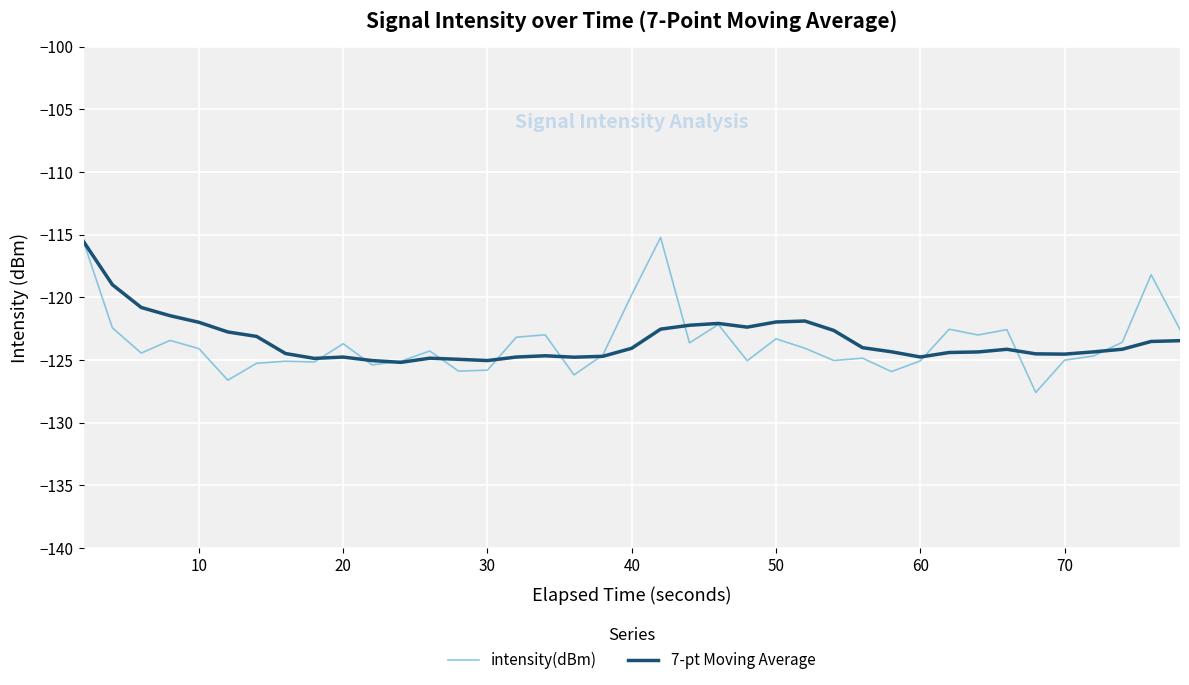

What is the lowest value of the 7-pt Moving Average series?

-125.2